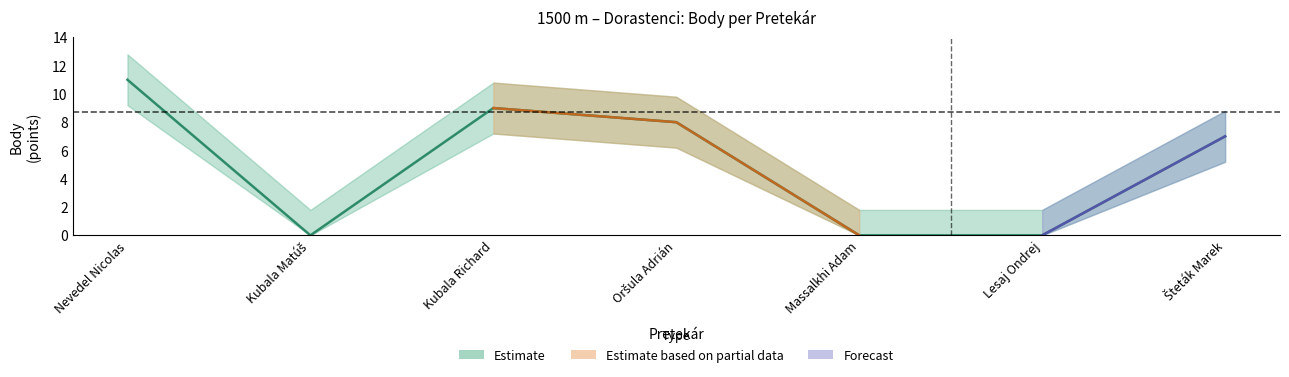

Is it true that the value at Massalkhi Adam is 0?

True